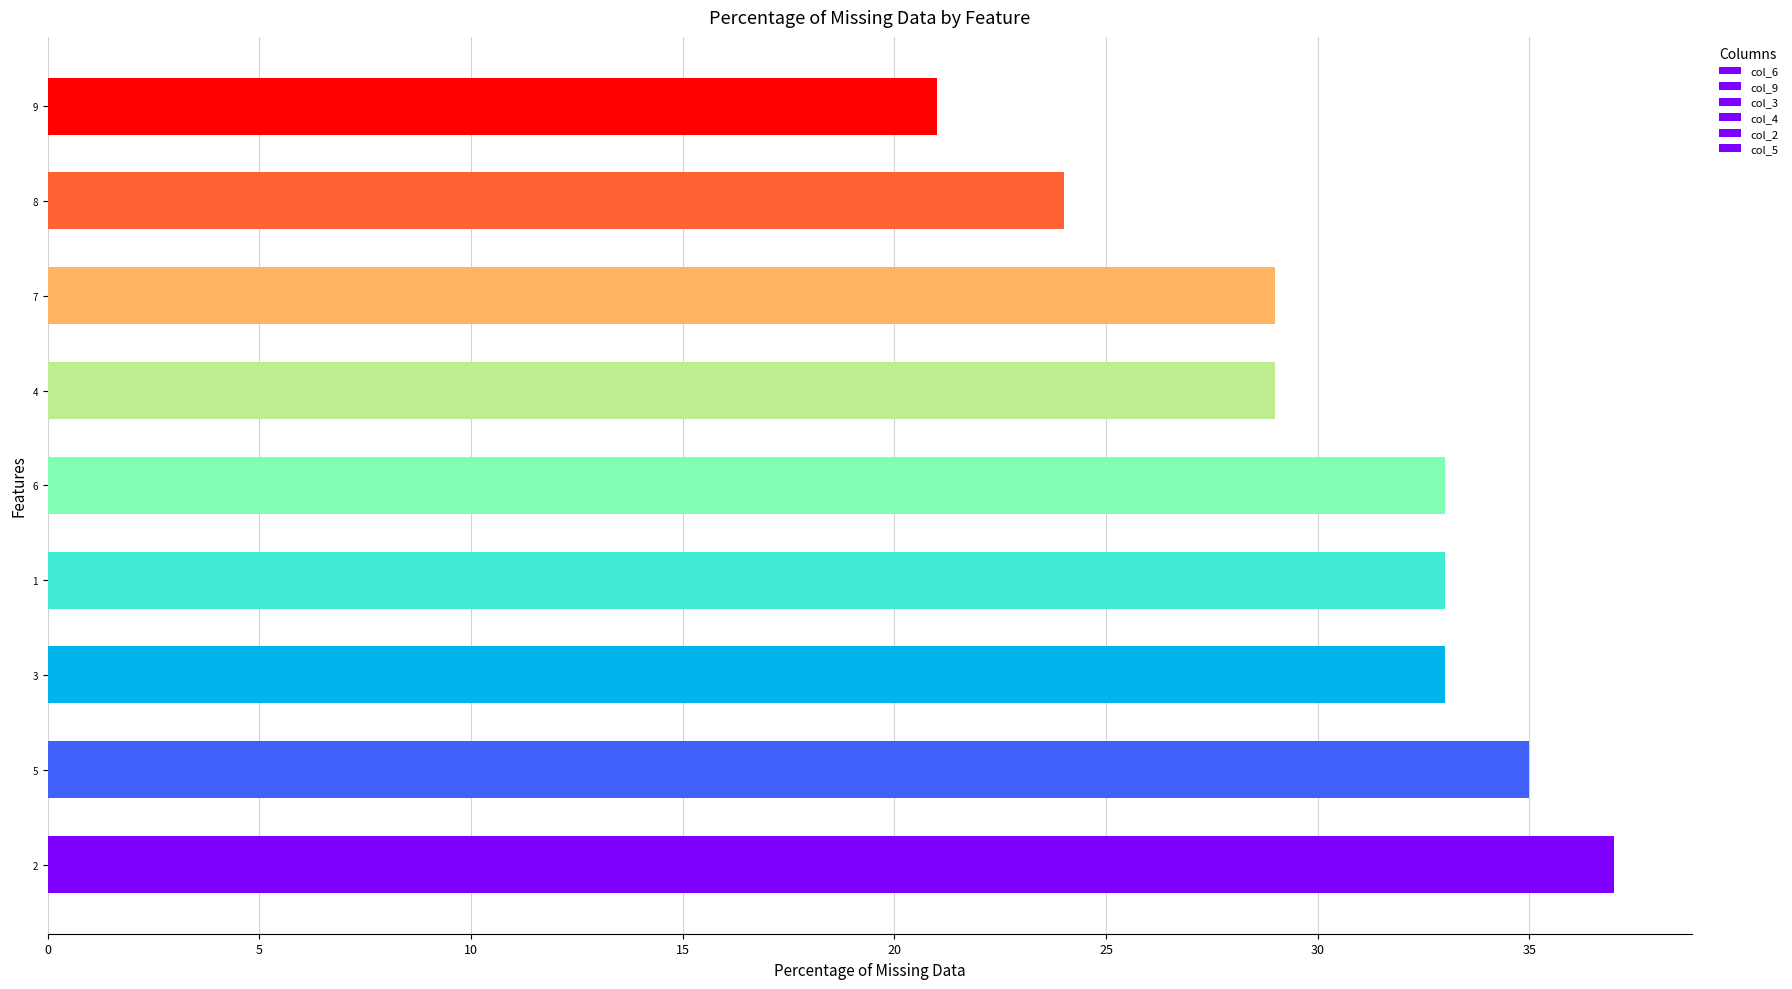

How many distinct data groups are displayed?

6